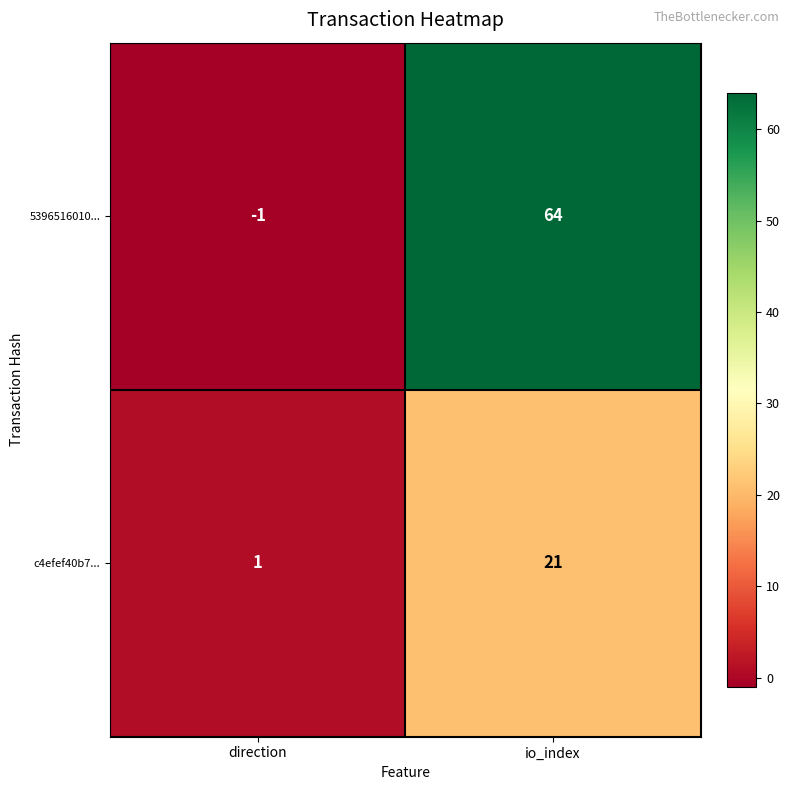

What is the highest value of the 5396516010... series?

64